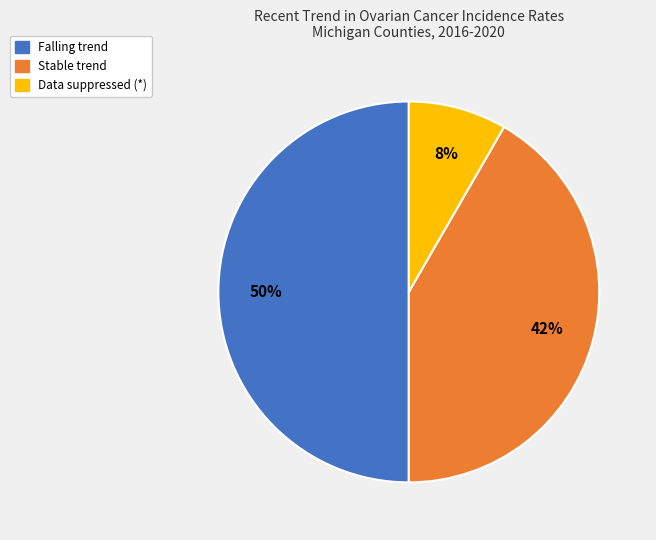

To the nearest percent, what is the difference between the largest and smallest slice percentages?

42%